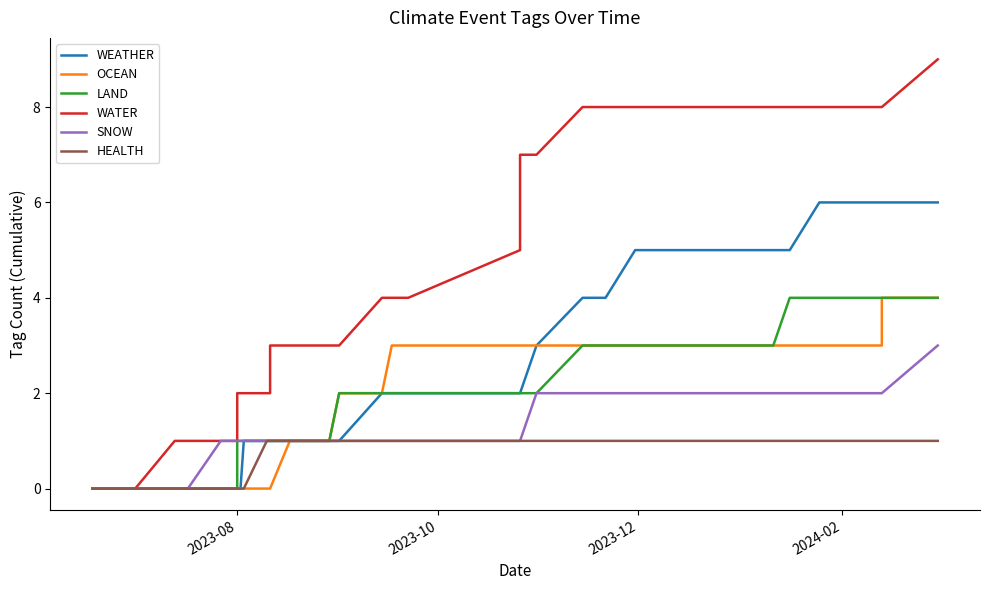

At how many categories does at least one series exceed 7?

10